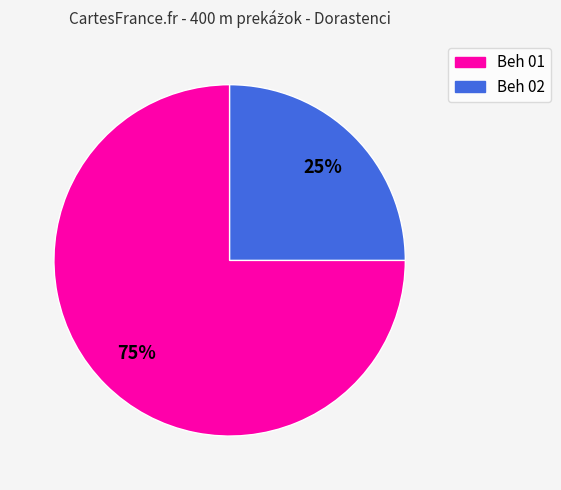

To the nearest percent, what is the difference between the largest and smallest slice percentages?

50%